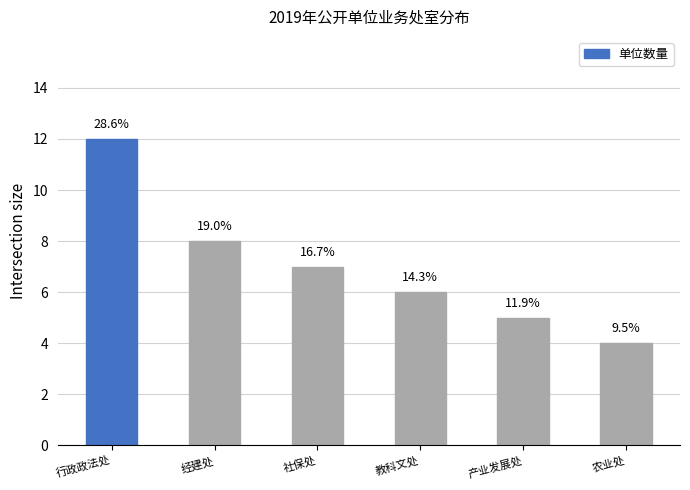

Reading right to left, extract all data points from this chart.

4	5	6	7	8	12